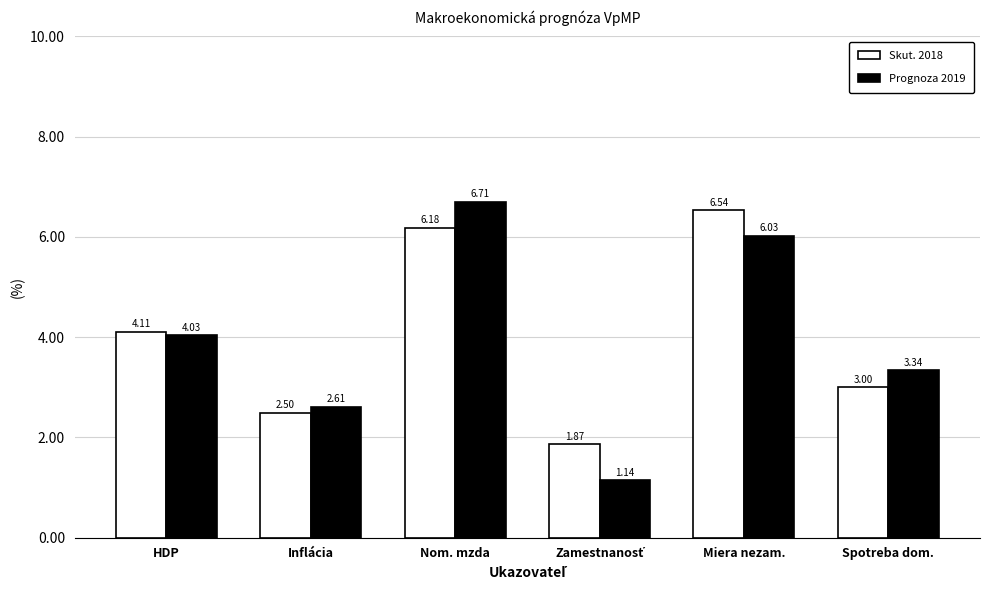

What position from the left is HDP?

1